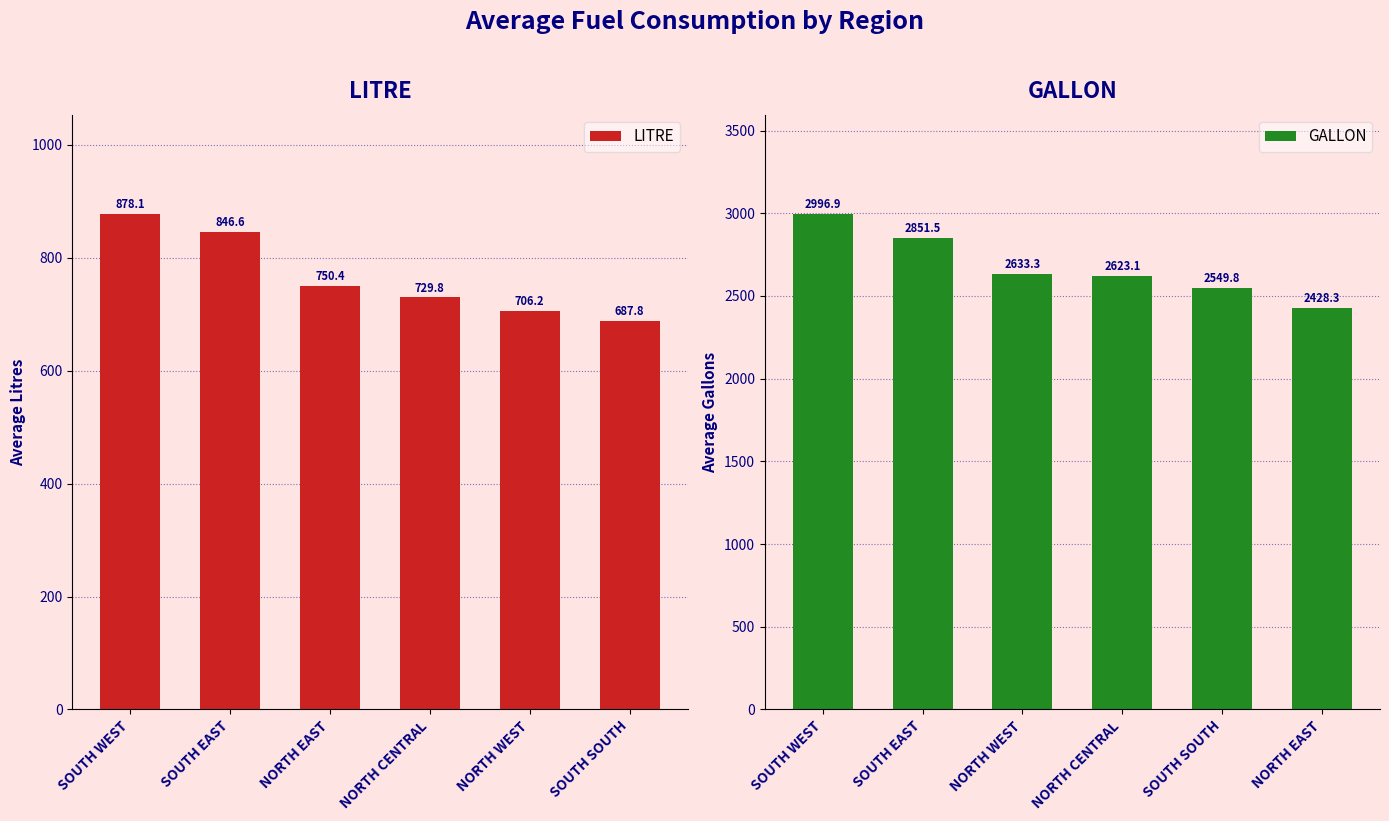

What position from the right is NORTH CENTRAL?

3